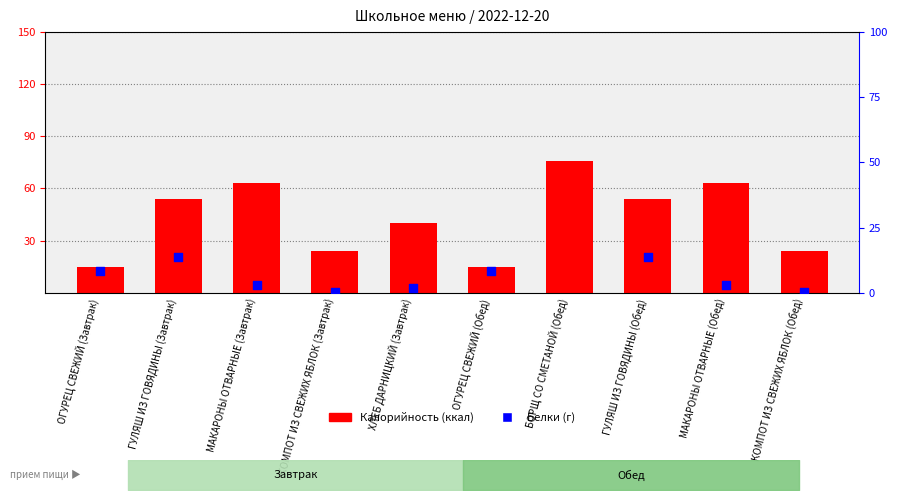

At how many categories does at least one series exceed 7?

10